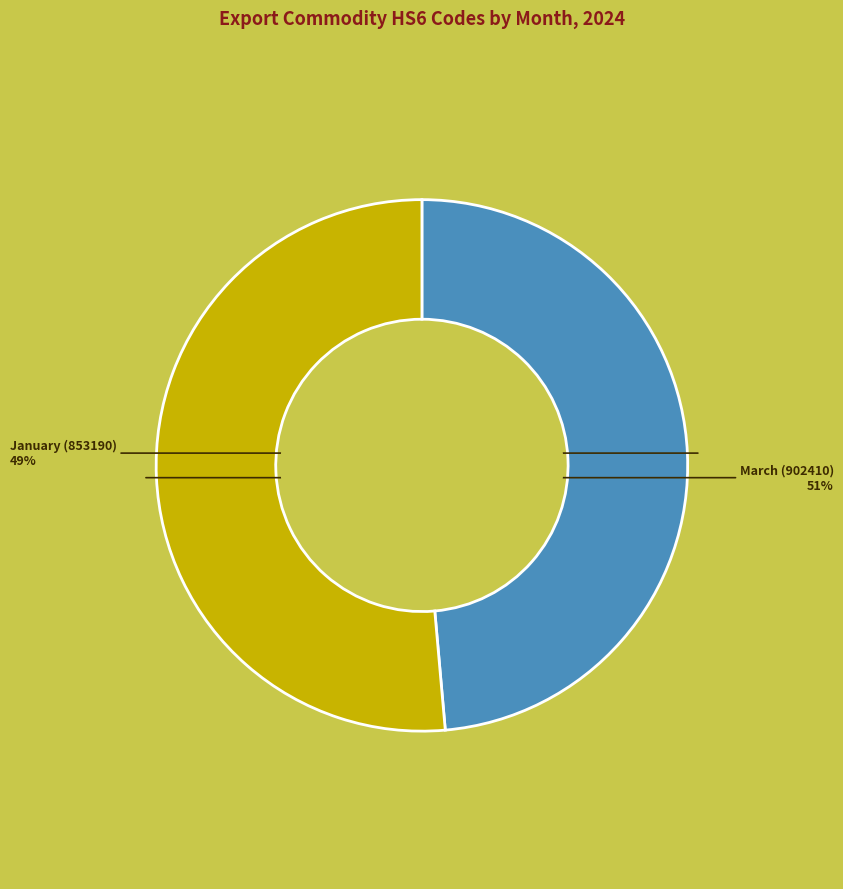

Is there any slice that represents more than half of the pie?

Yes